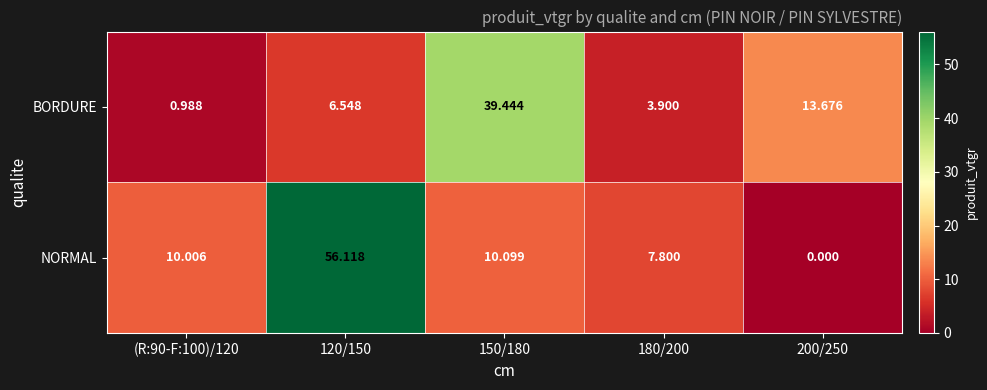

Is the value of BORDURE at 120/150 greater than the value of NORMAL at (R:90-F:100)/120?

No